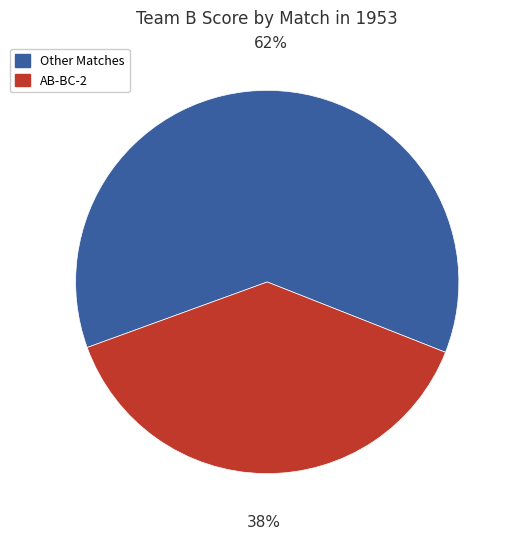

Is there a majority slice in this chart?

Yes